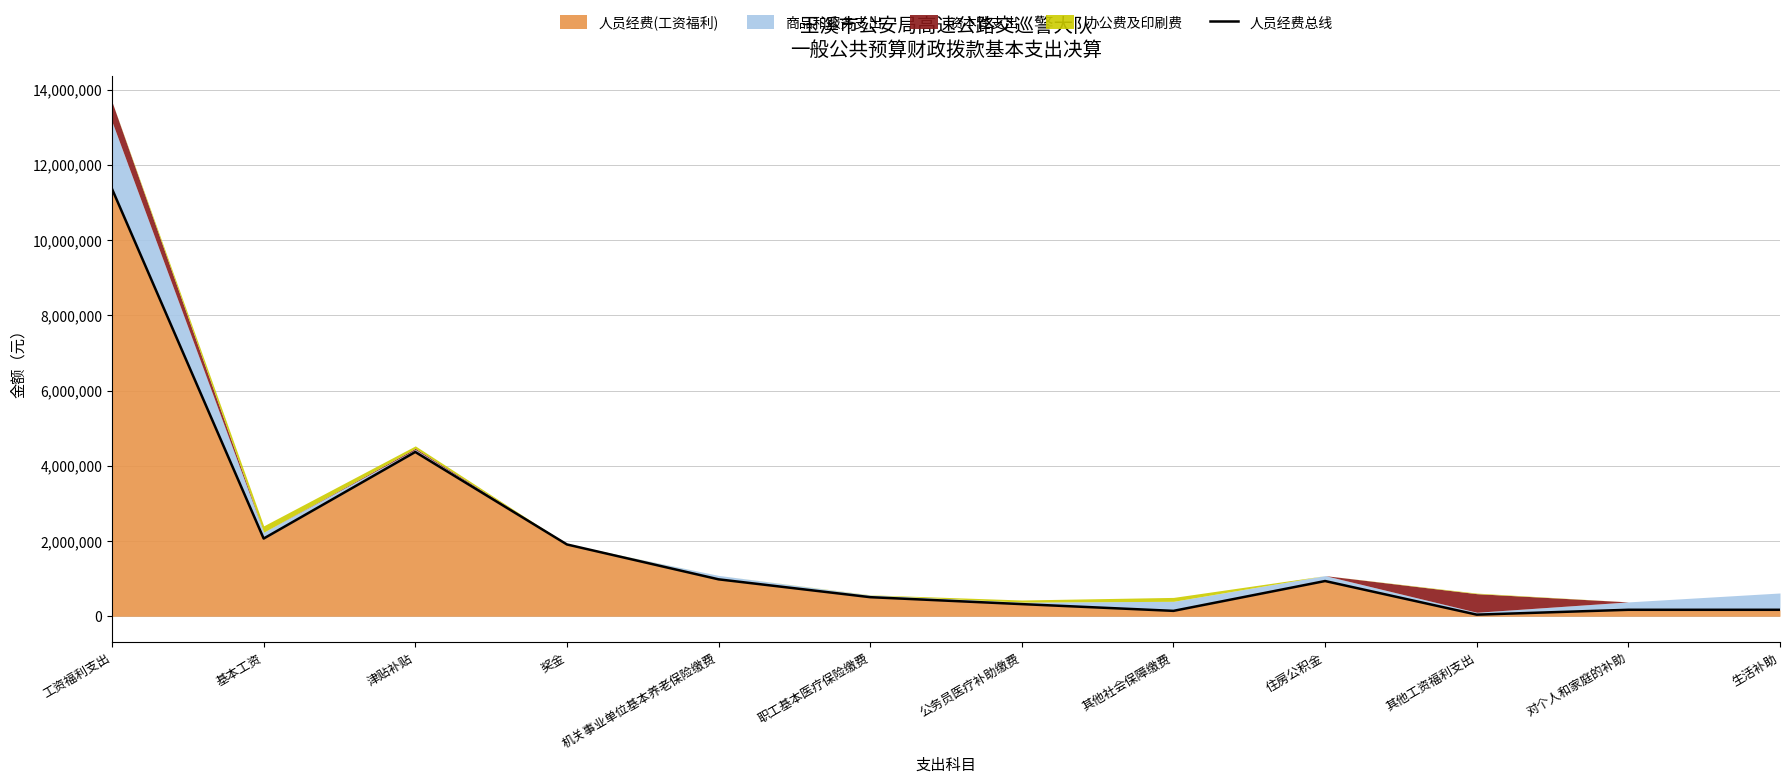

Which category has the highest value across all series?

工资福利支出